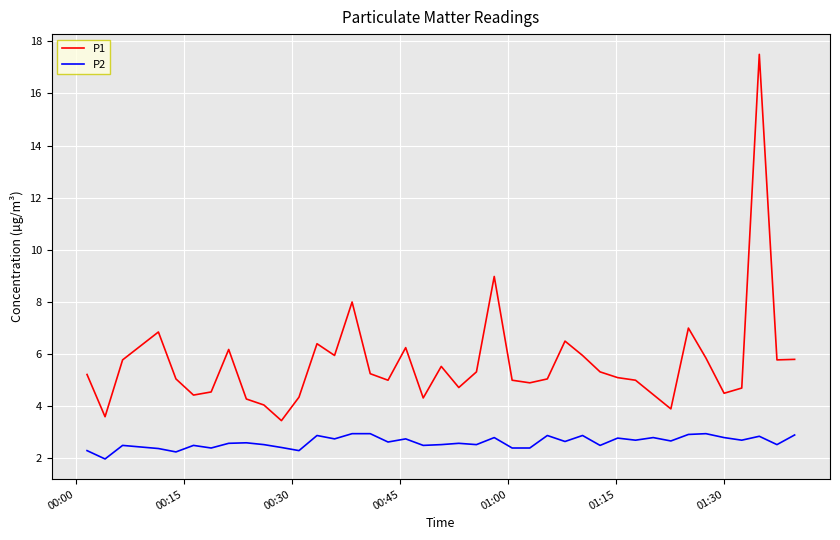

Rank the series by their average value, from lowest to highest.

P2, P1